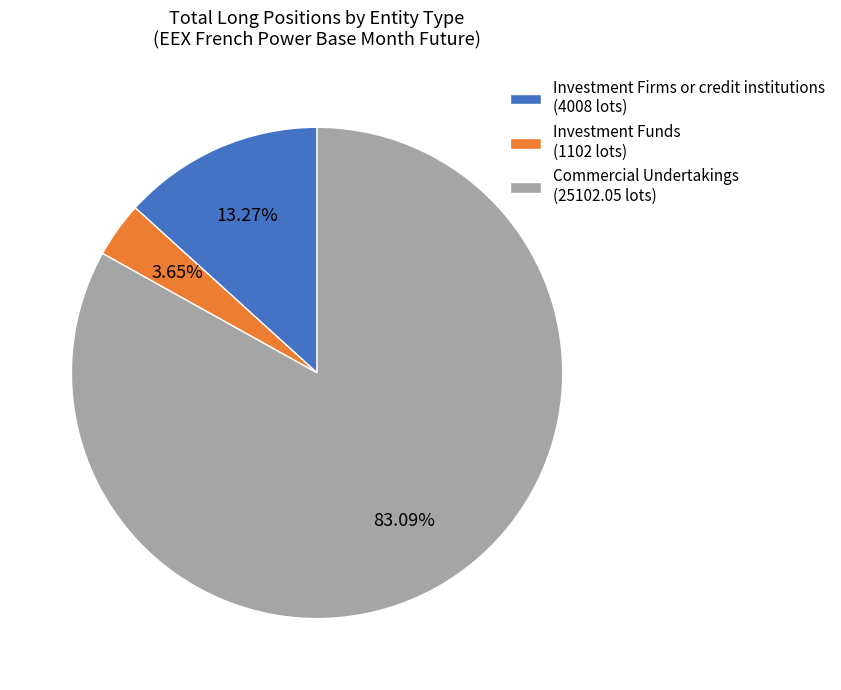

Which category has the biggest portion of the pie?

Commercial Undertakings (25102.05 lots)